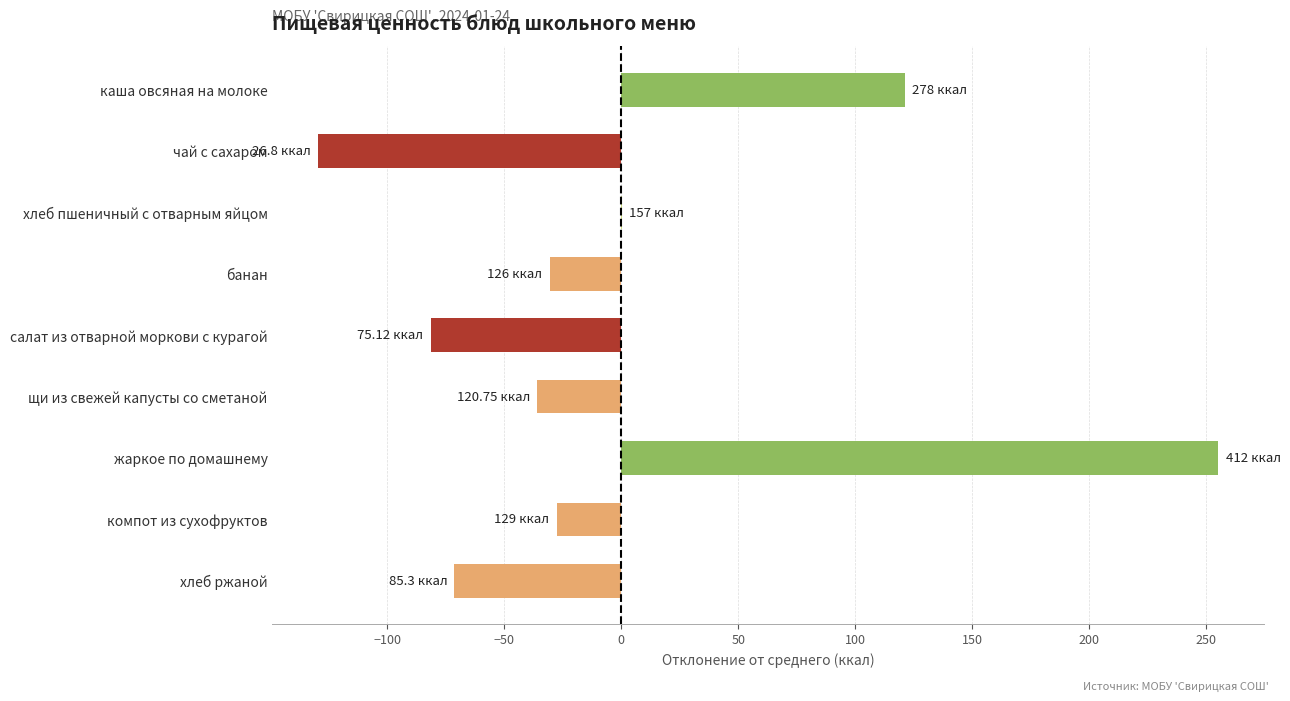

Does the chart contain stacked bars?

No